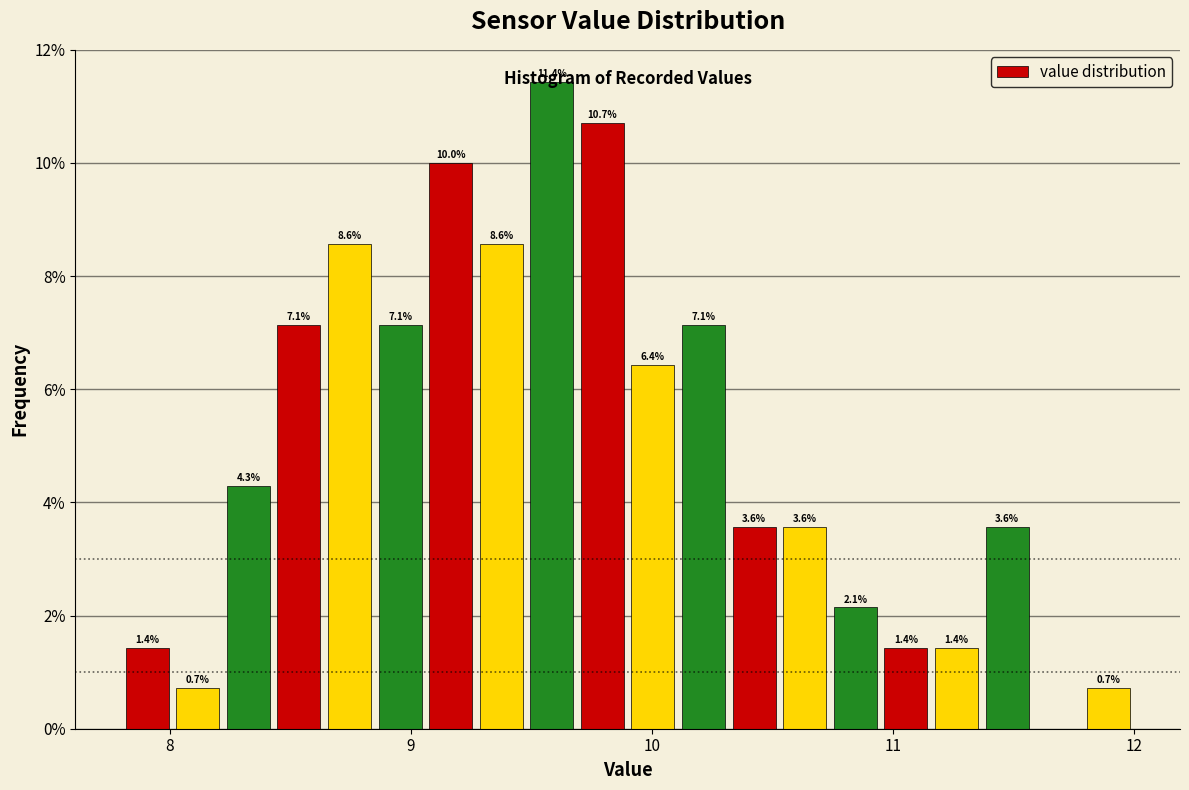

Read against the x-axis, roughly where is the centre of the tallest bar?

9.6